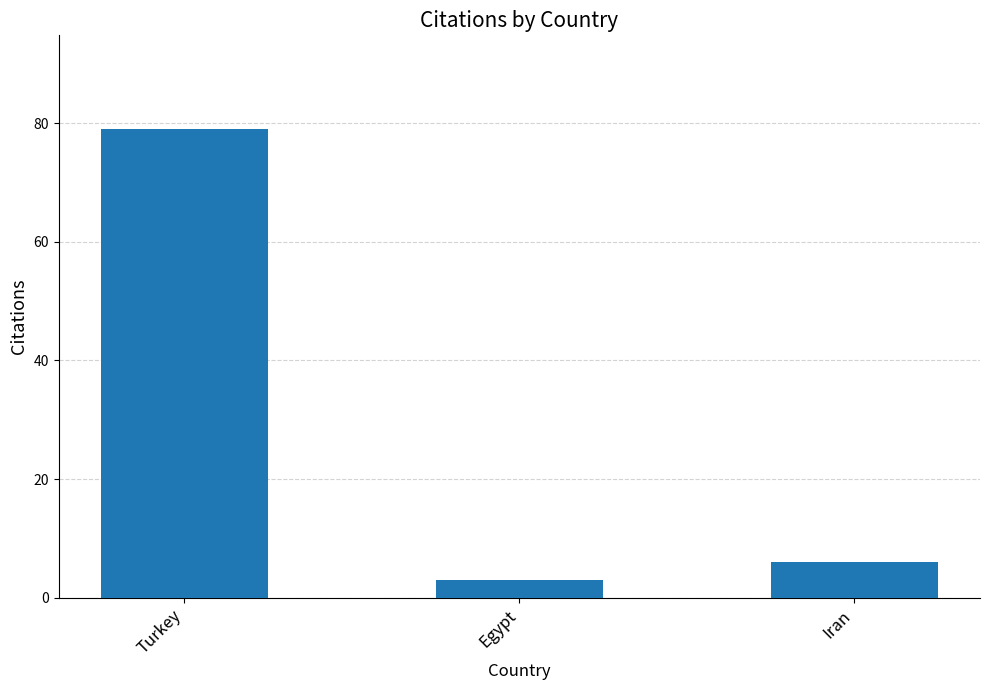

Rank the categories by value from highest to lowest.

Turkey, Iran, Egypt